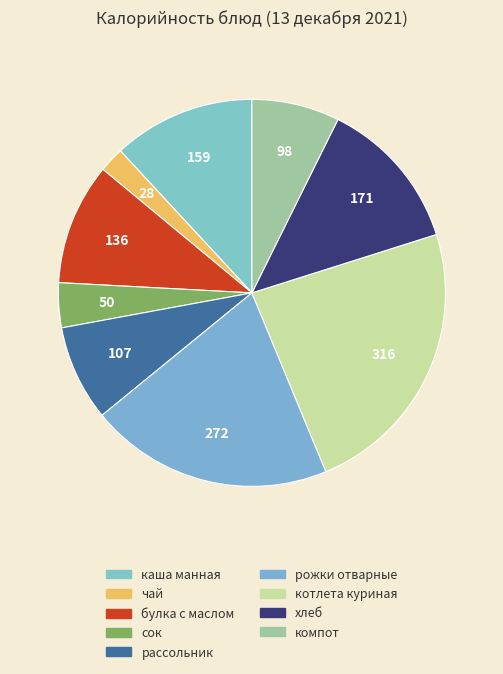

To the nearest percent, what percentage of the pie is сок?

4%